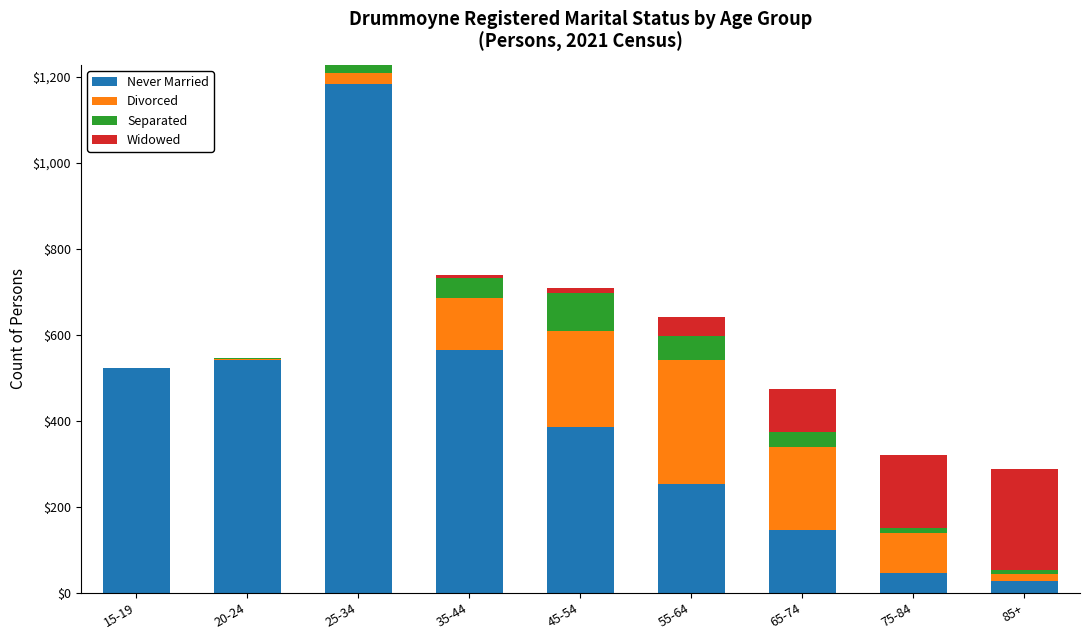

At which category is the sum across all series the highest?

25-34